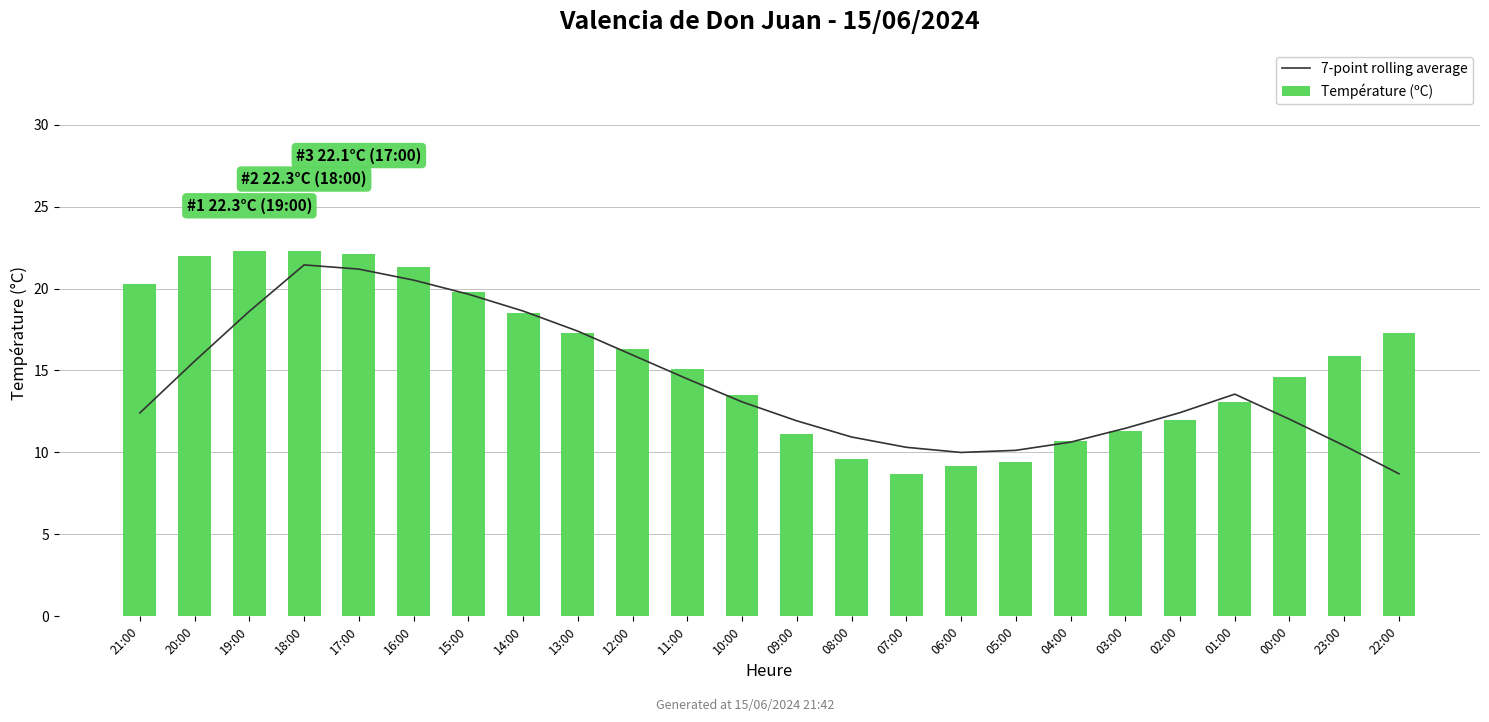

What is the maximum value shown in the chart?

22.3